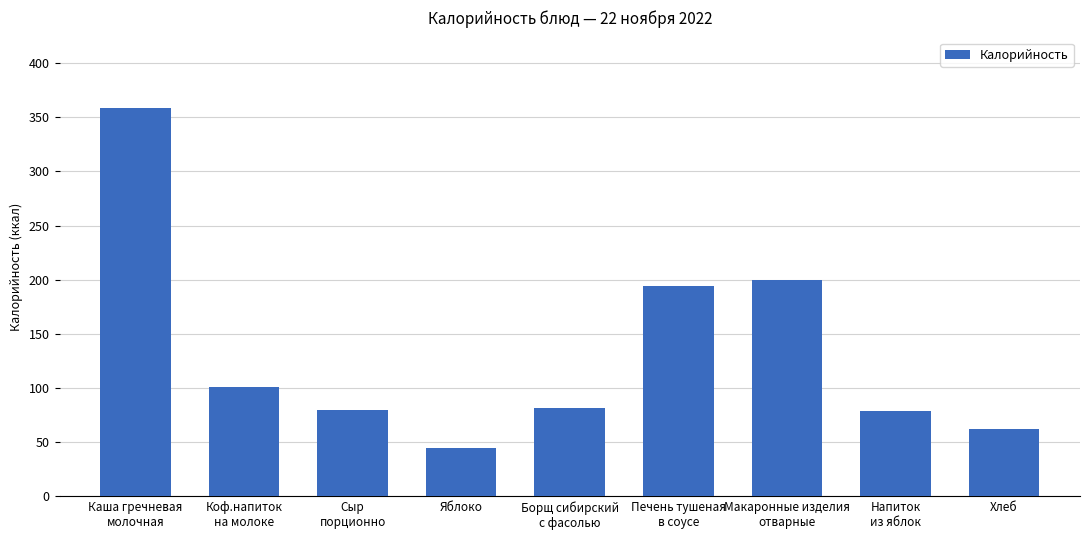

What is the average value?

133.4